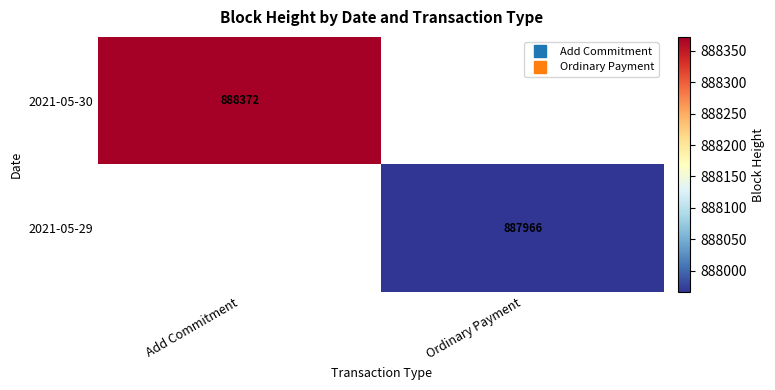

Which category has the lowest value across all series?

Ordinary Payment